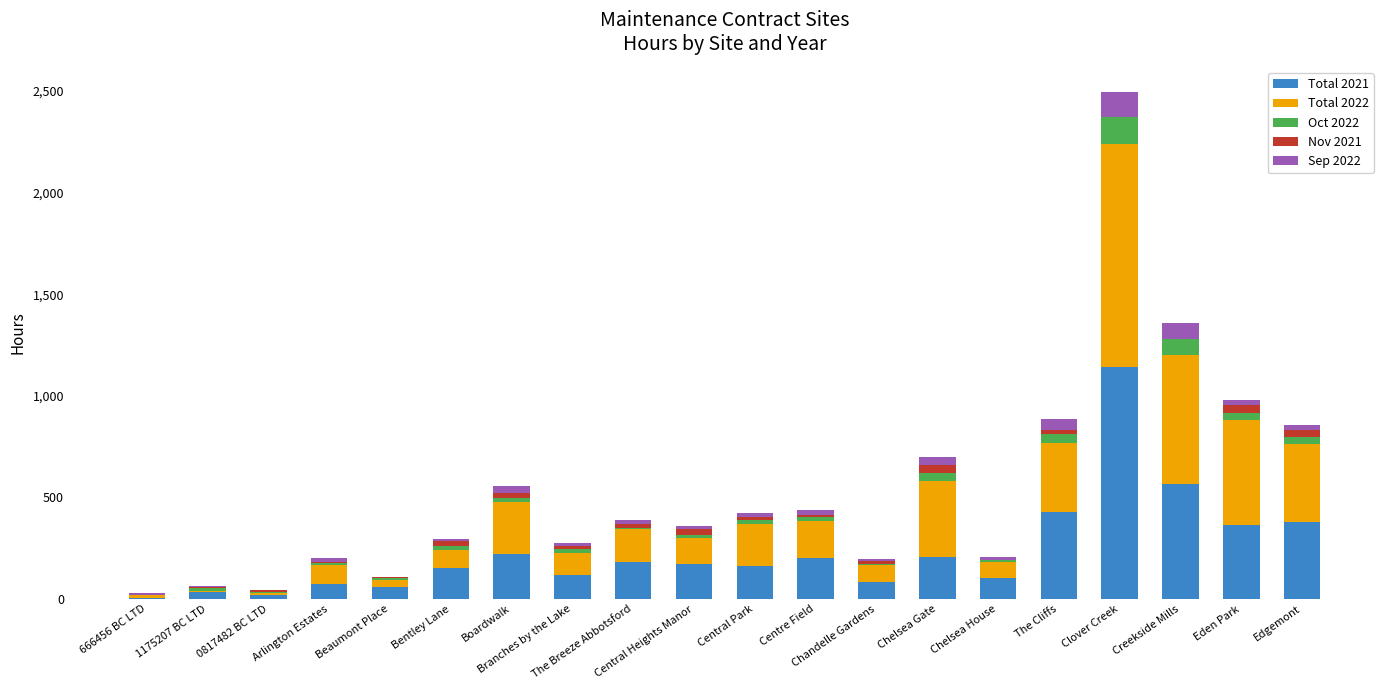

What is the maximum value for Total 2021?

1142.2